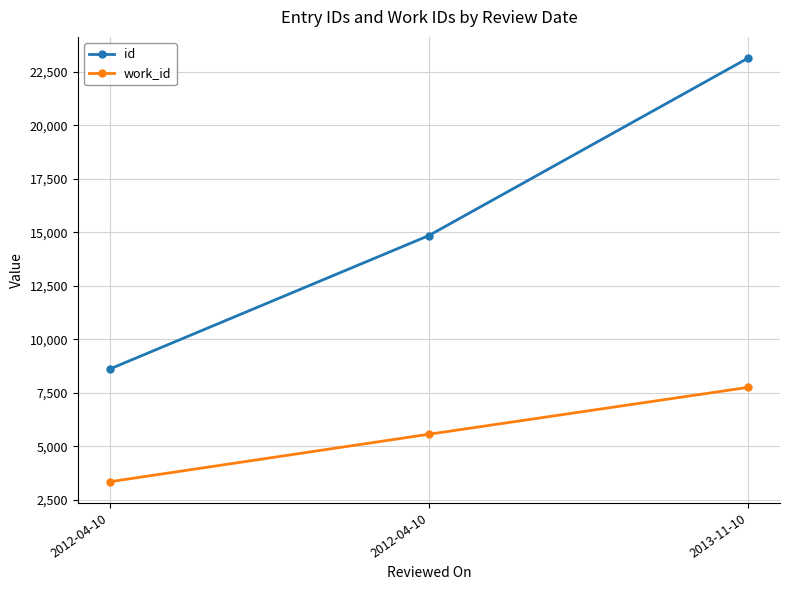

How many distinct data groups are displayed?

2